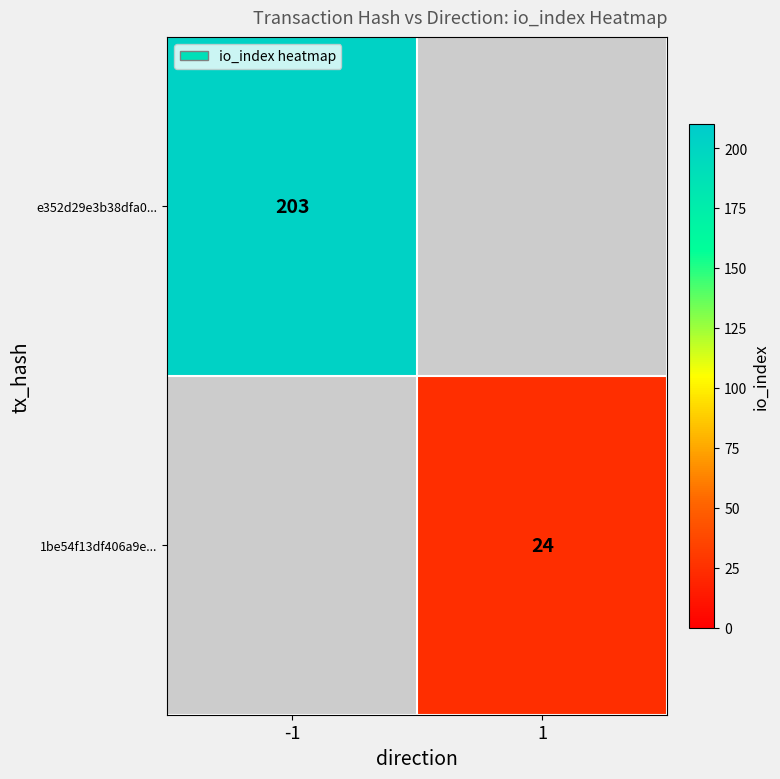

At how many categories does at least one series exceed 74?

1